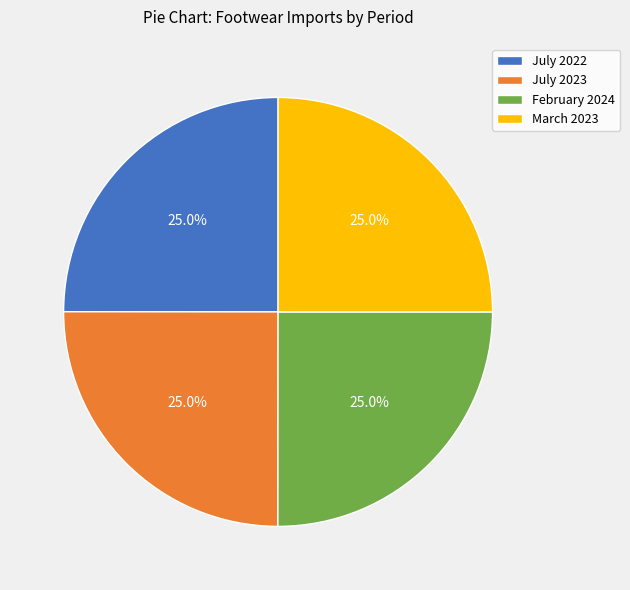

What percentage is the February 2024 slice, to the nearest percent?

25%